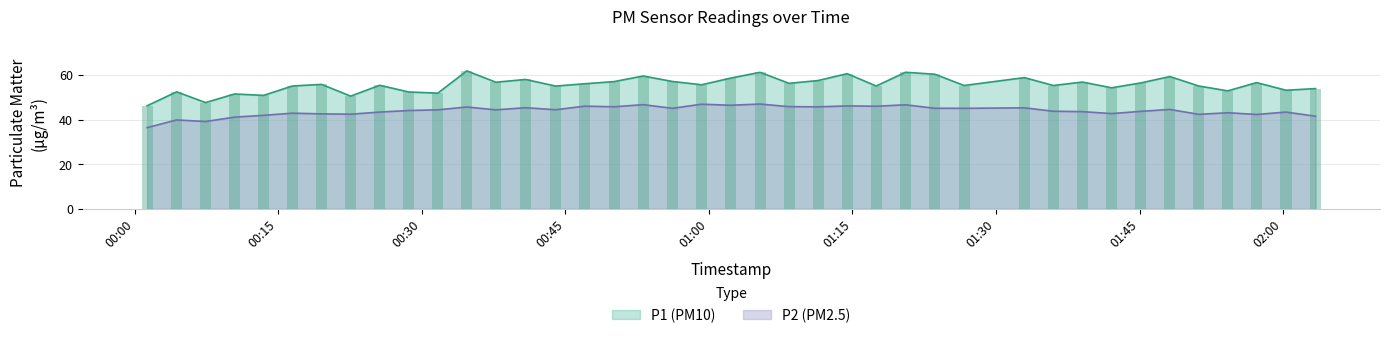

Rank the categories by P1 value from lowest to highest.

2022-08-21T00:01:19, 2022-08-21T00:07:25, 2022-08-21T00:22:35, 2022-08-21T00:13:29, 2022-08-21T00:10:27, 2022-08-21T00:31:41, 2022-08-21T00:28:39, 2022-08-21T00:04:24, 2022-08-21T01:54:13, 2022-08-21T02:00:18, 2022-08-21T02:03:23, 2022-08-21T01:42:05, 2022-08-21T00:44:00, 2022-08-21T00:16:30, 2022-08-21T01:17:29, 2022-08-21T01:51:11, 2022-08-21T01:26:40, 2022-08-21T01:36:00, 2022-08-21T00:25:37, 2022-08-21T00:59:15, 2022-08-21T00:19:32, 2022-08-21T00:47:02, 2022-08-21T01:08:23, 2022-08-21T01:45:07, 2022-08-21T01:57:14, 2022-08-21T00:37:45, 2022-08-21T01:39:02, 2022-08-21T00:50:06, 2022-08-21T00:56:12, 2022-08-21T01:11:25, 2022-08-21T00:40:51, 2022-08-21T01:02:18, 2022-08-21T01:32:58, 2022-08-21T01:48:10, 2022-08-21T00:53:08, 2022-08-21T01:23:37, 2022-08-21T01:14:27, 2022-08-21T01:05:21, 2022-08-21T01:20:33, 2022-08-21T00:34:43